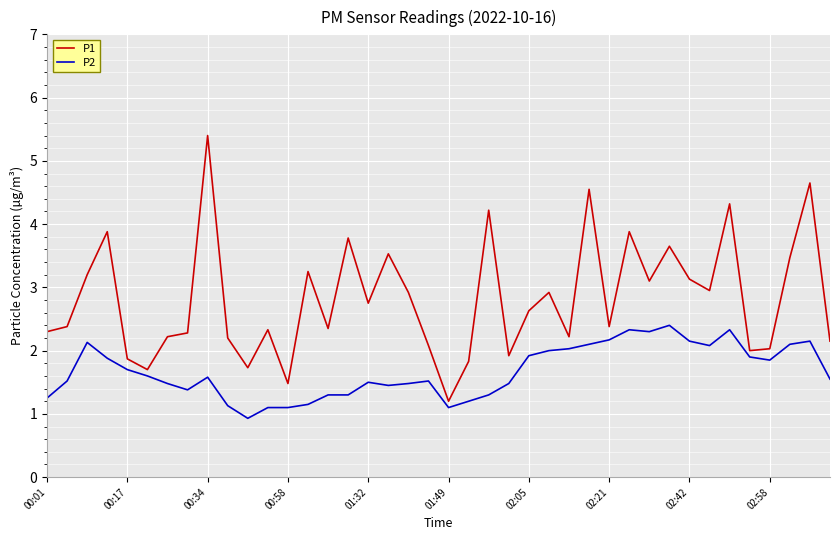

What is the difference between the maximum and minimum values in the P2 series?

1.5